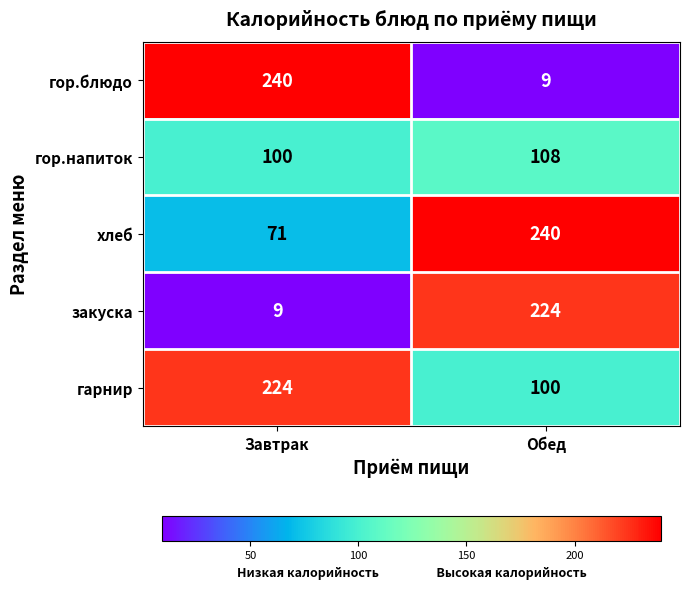

Between Завтрак and Обед, which series saw the biggest shift?

гор.блюдо